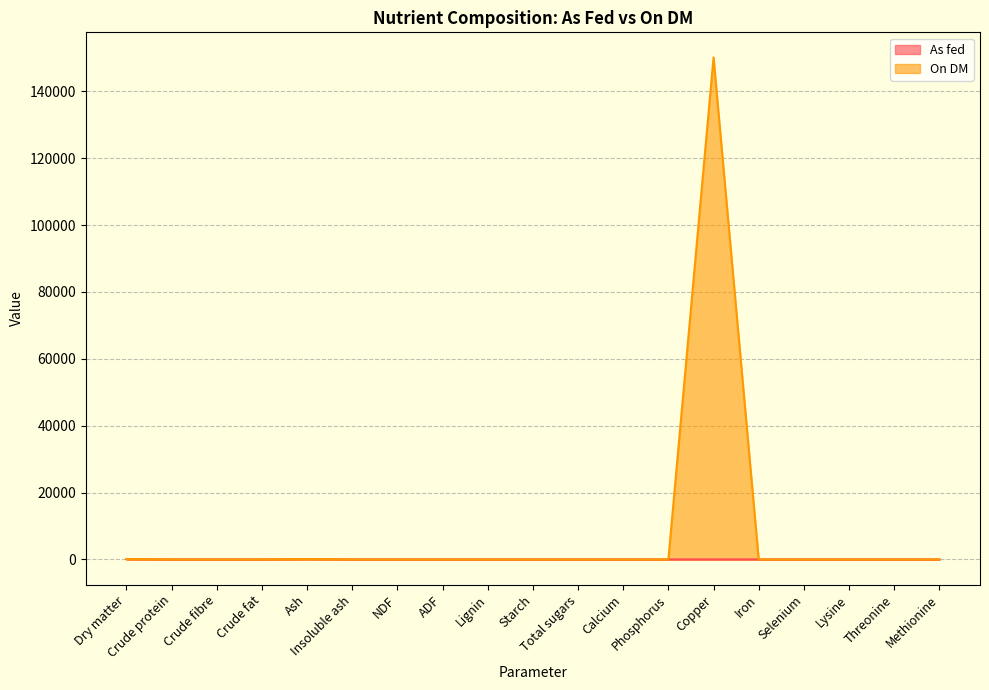

True or false: As fed has more than 1 interior local peaks.

False